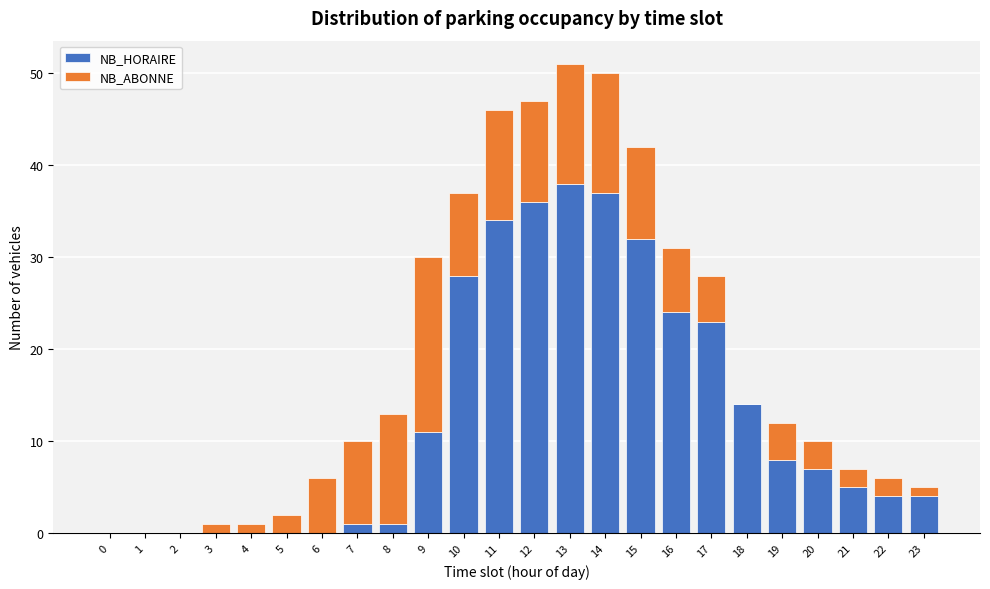

True or false: NB_HORAIRE has a value of 37 at 14.

True